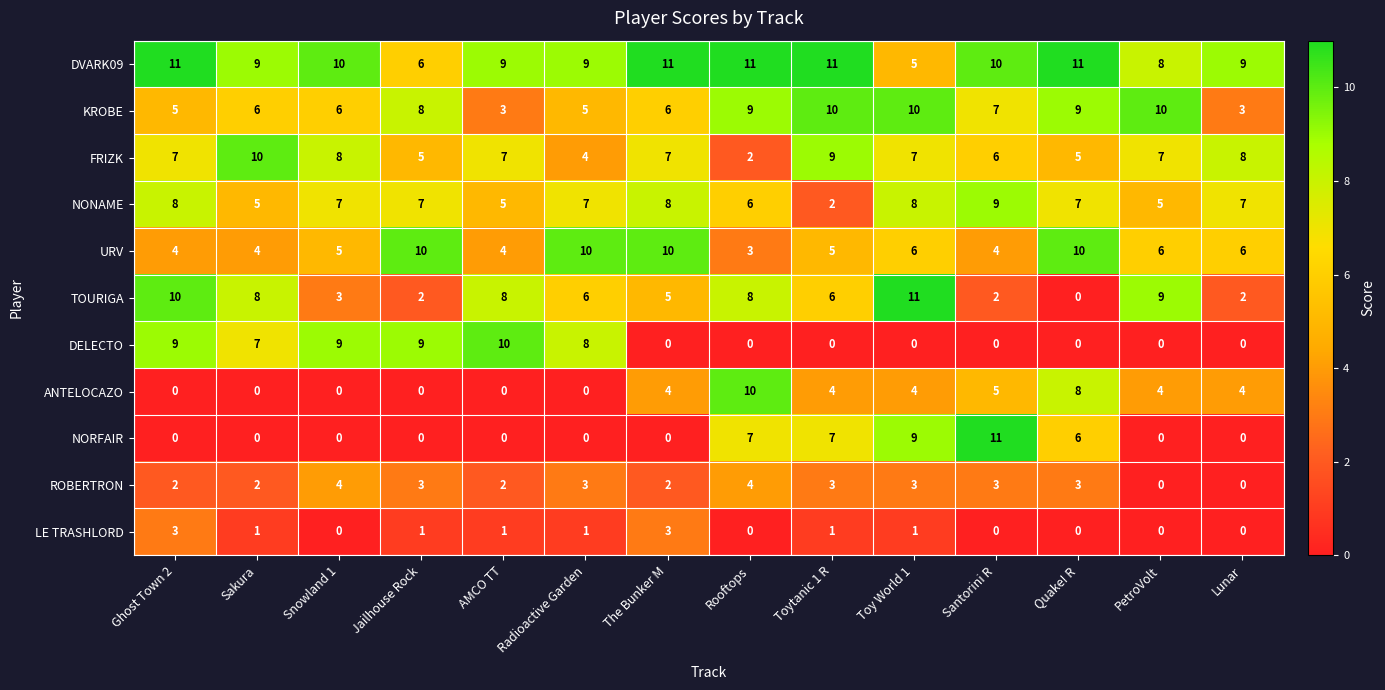

What is the spread (max minus min) of values at Toy World 1?

11